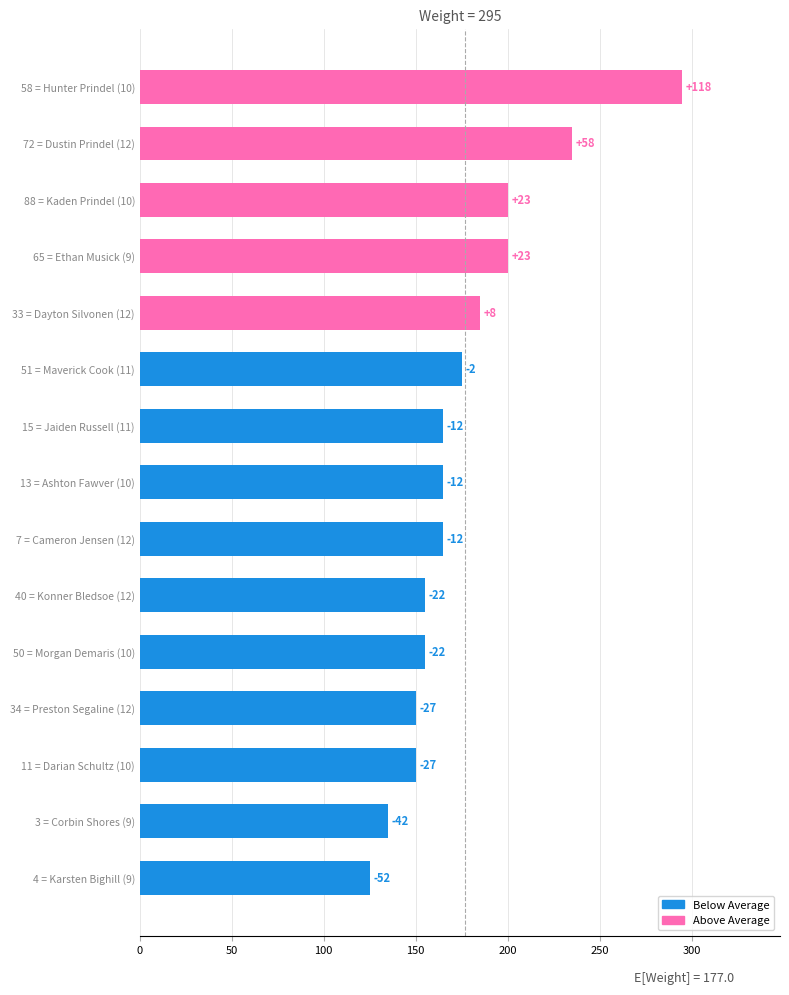

Are the bars grouped side by side (vs. stacked)?

No